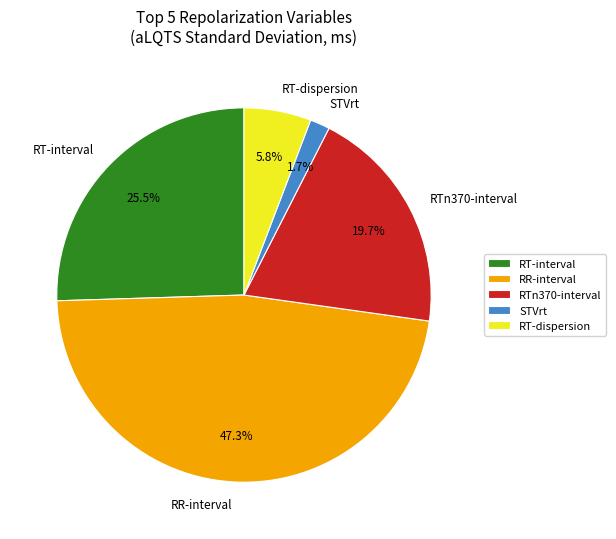

Rank the categories by value from lowest to highest.

STVrt, RT-dispersion, RTn370-interval, RT-interval, RR-interval